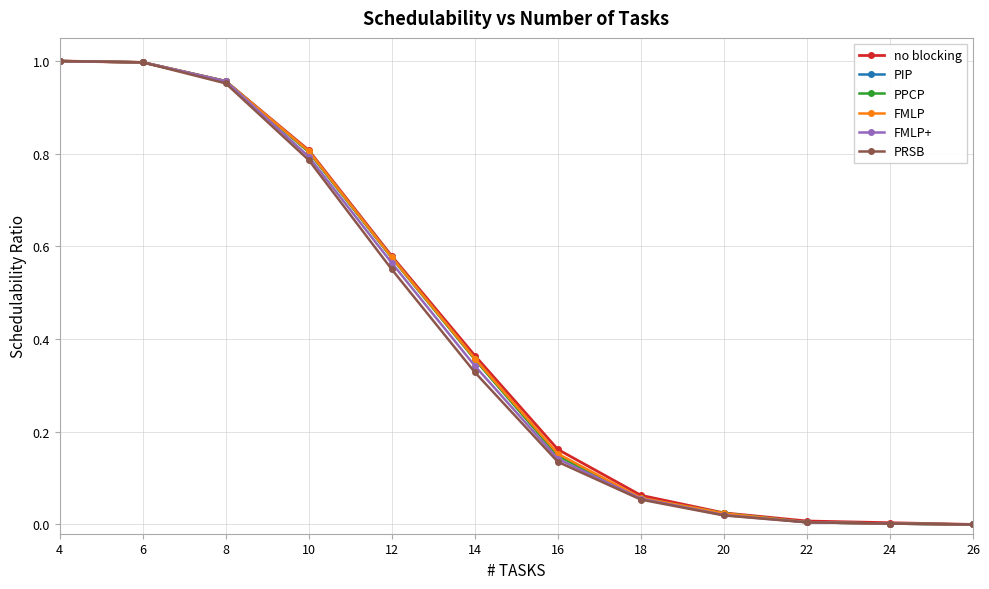

Is it true that PIP equals 0.0 at 16?

False